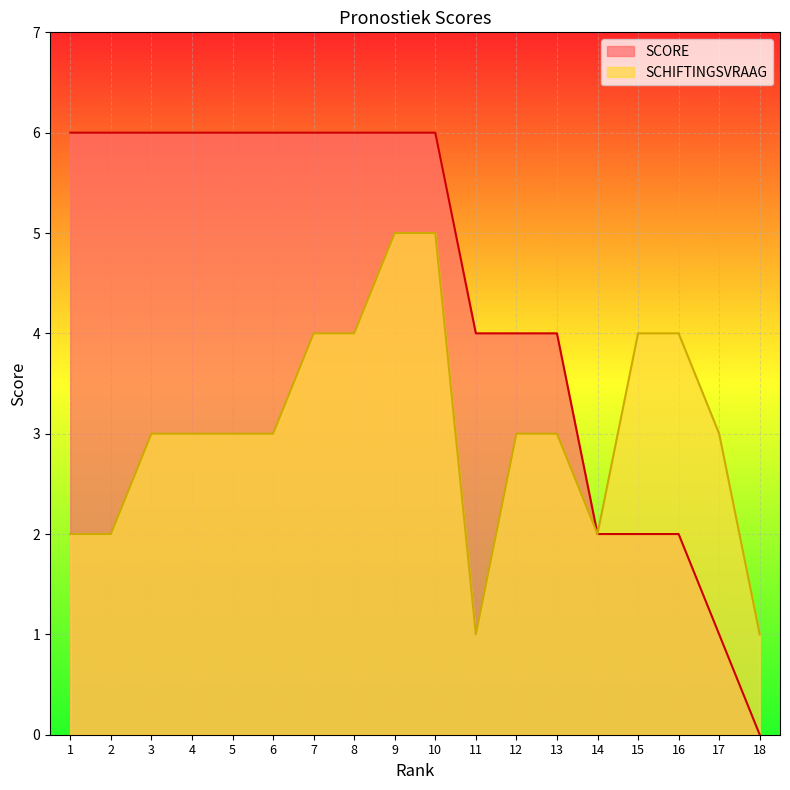

At which category is the sum across all series the highest?

9